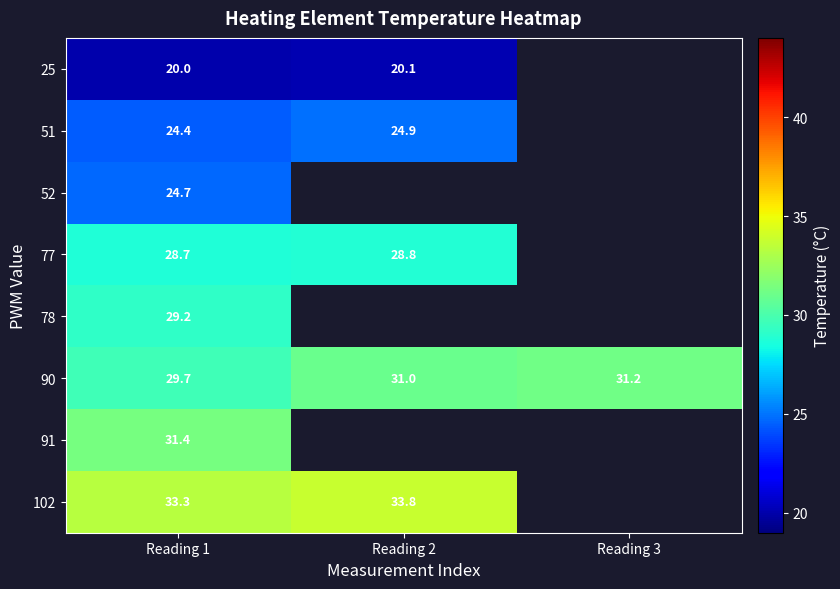

List the series in order of their overall mean, lowest first.

25, 51, 52, 77, 78, 90, 91, 102